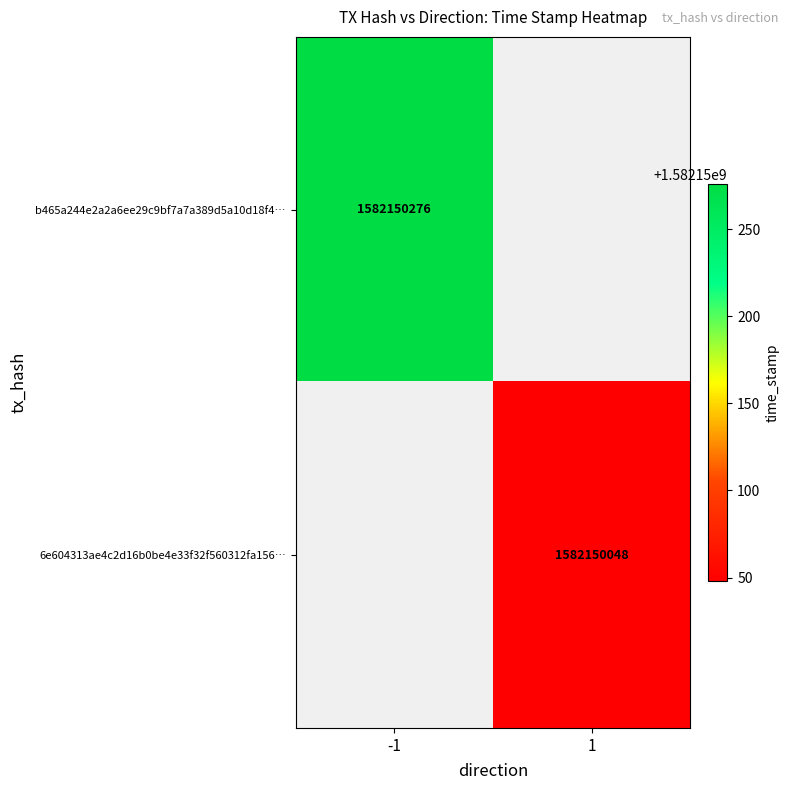

Count the number of categories in the chart.

2